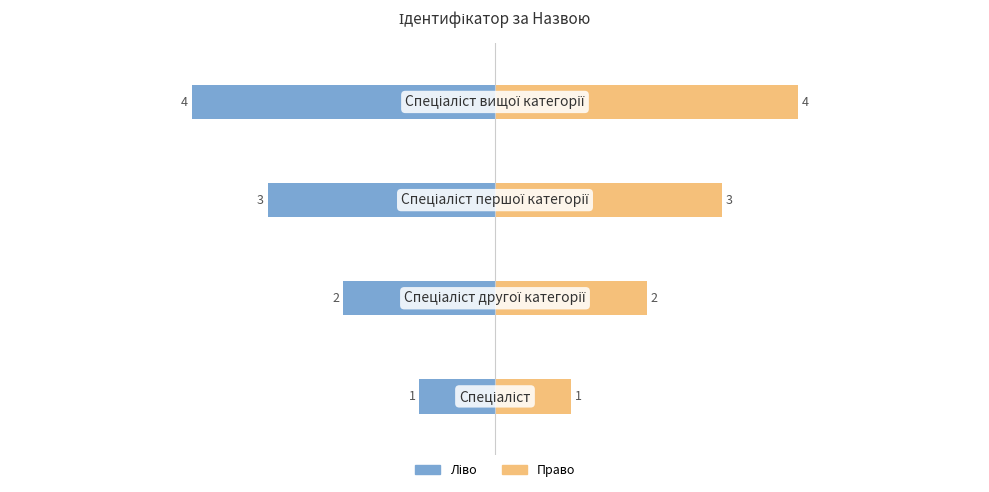

Which series has the largest total across all categories?

Ідентифікатор (Право)